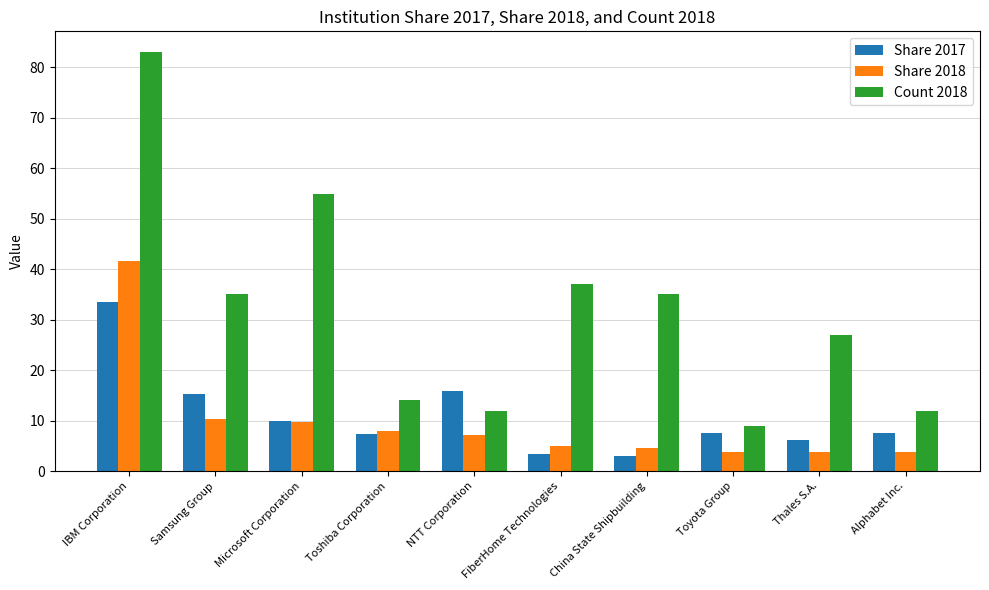

True or false: Share 2018 has a value of 4.5 at Samsung Group.

False